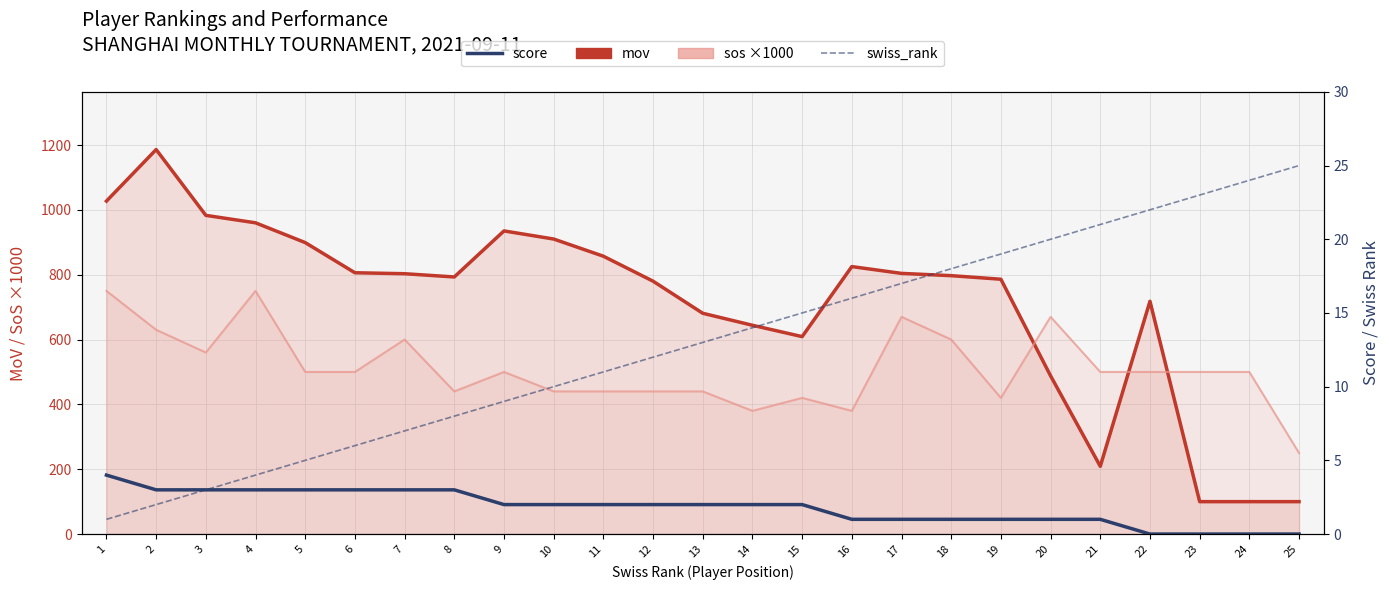

What is the average value of the sos ×1000 series?

511